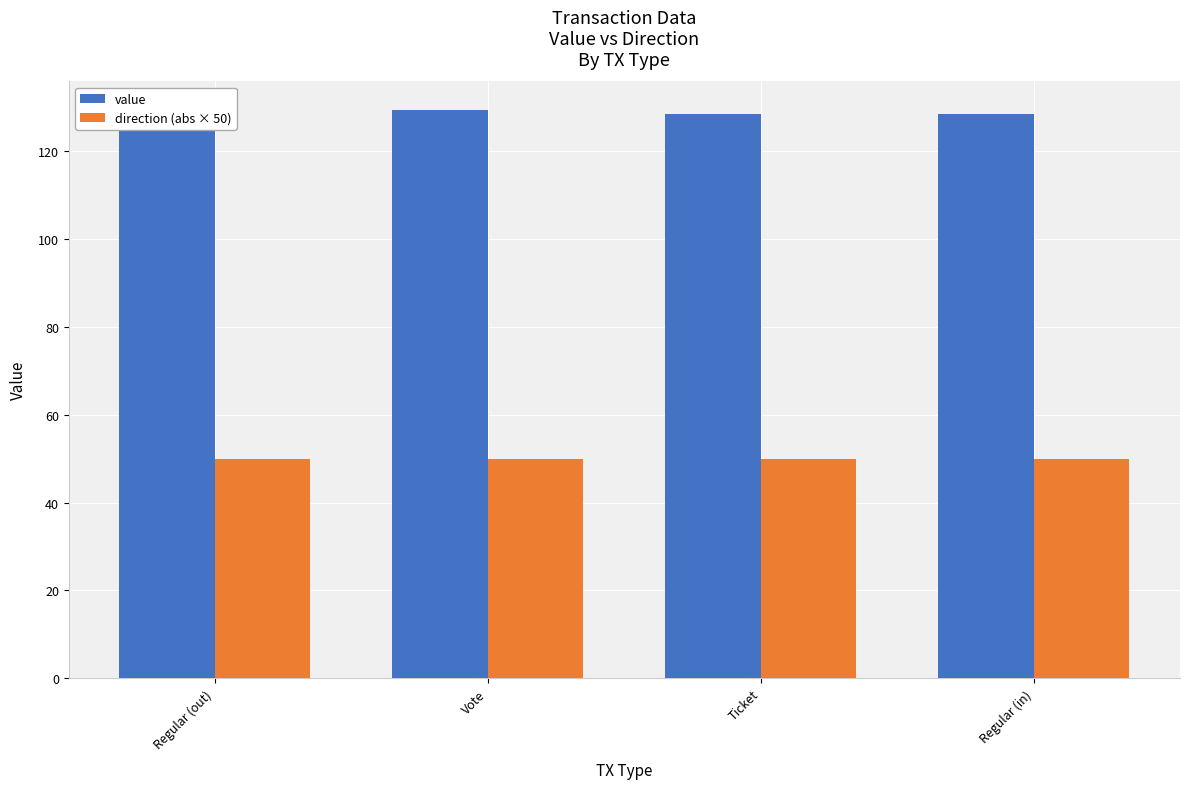

How many groups of bars are there?

4